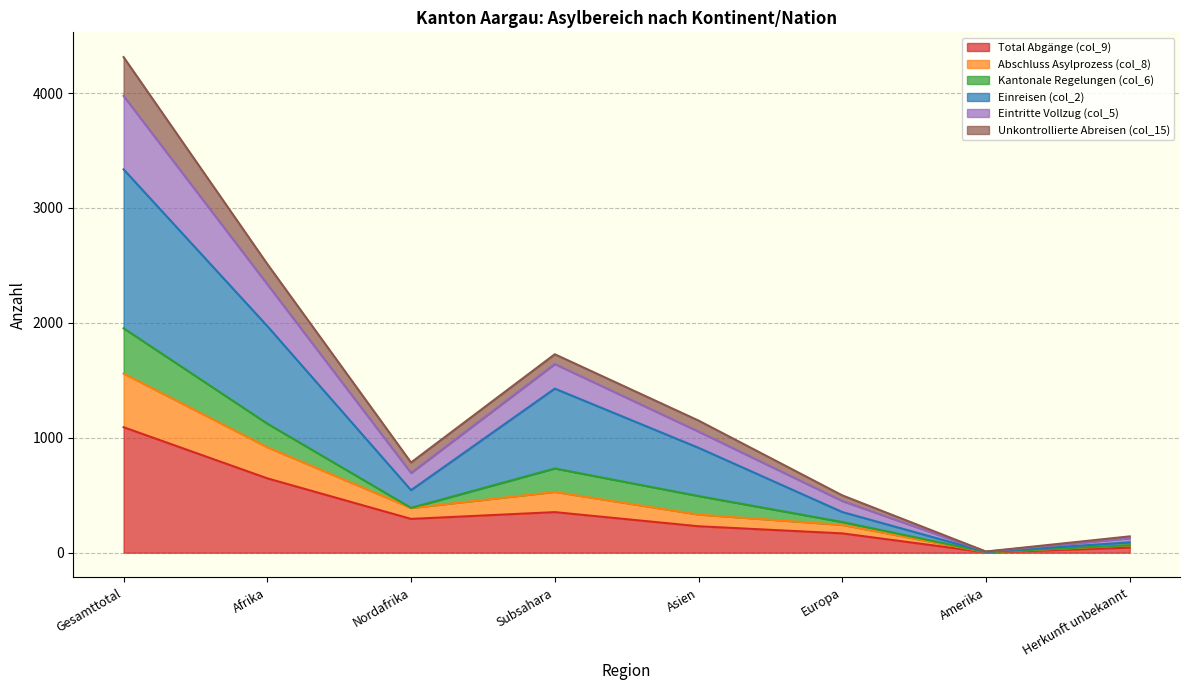

What are all the series names shown in the legend?

Total Abgänge (col_9), Abschluss Asylprozess (col_8), Kantonale Regelungen (col_6), Einreisen (col_2), Eintritte Vollzug (col_5), Unkontrollierte Abreisen (col_15)